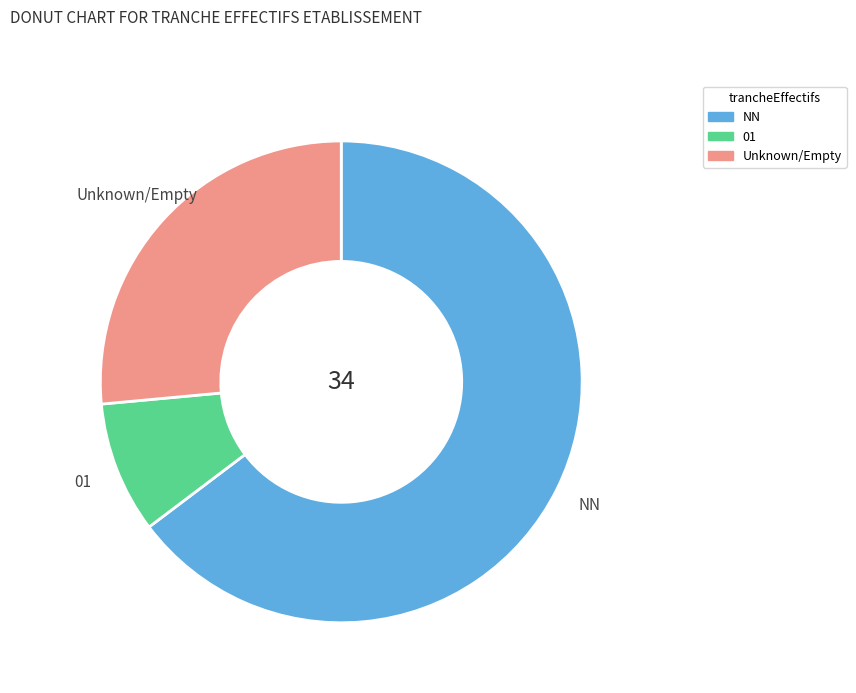

Does any single category account for the majority?

Yes